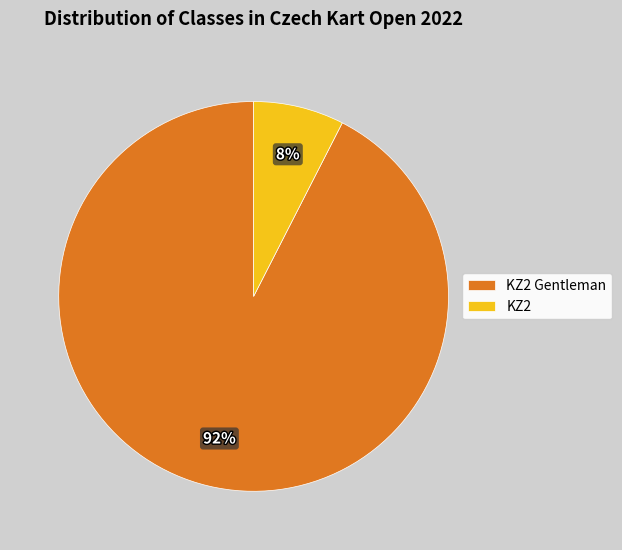

Which has a higher value, KZ2 or KZ2 Gentleman?

KZ2 Gentleman